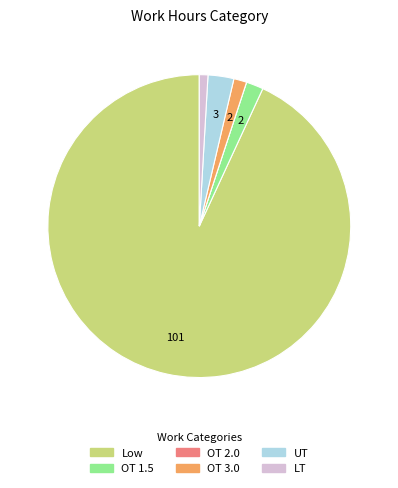

Which has a higher value, UT or Low?

Low